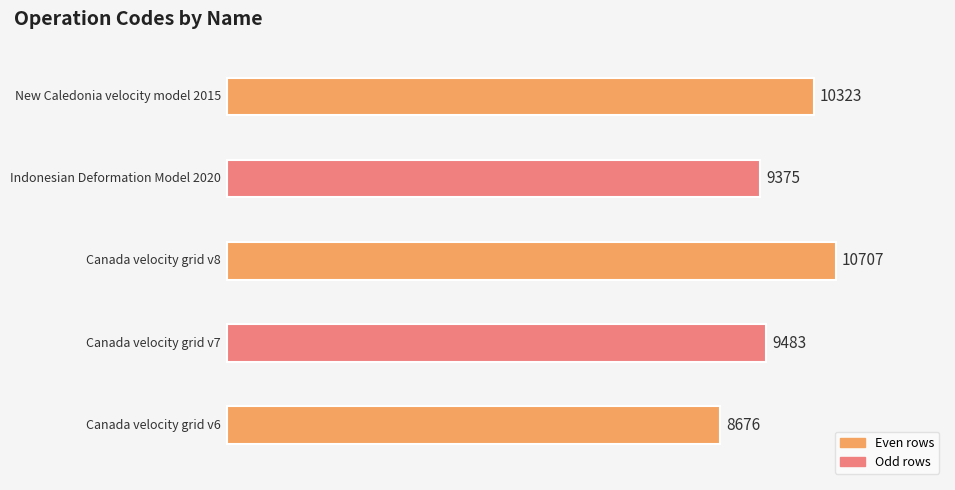

What is the average value?

9713